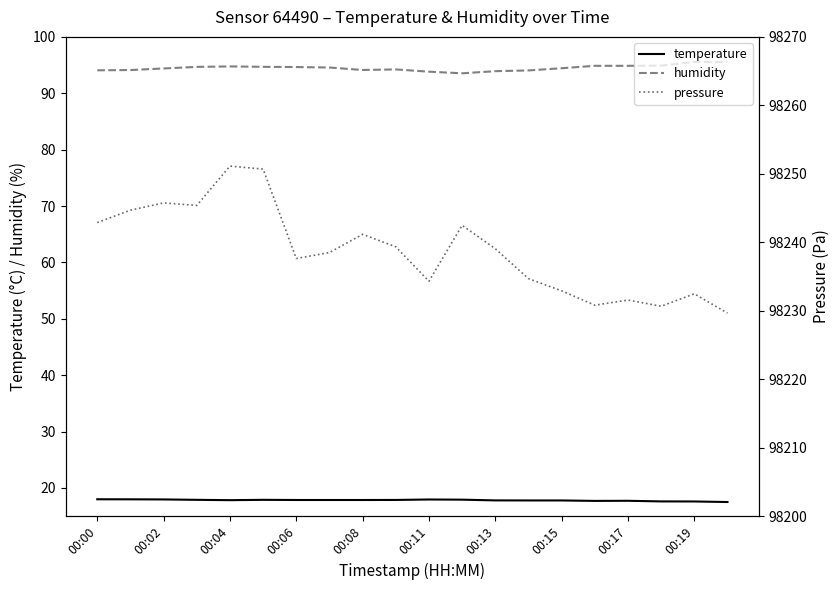

True or false: pressure and humidity intersect in this chart.

False